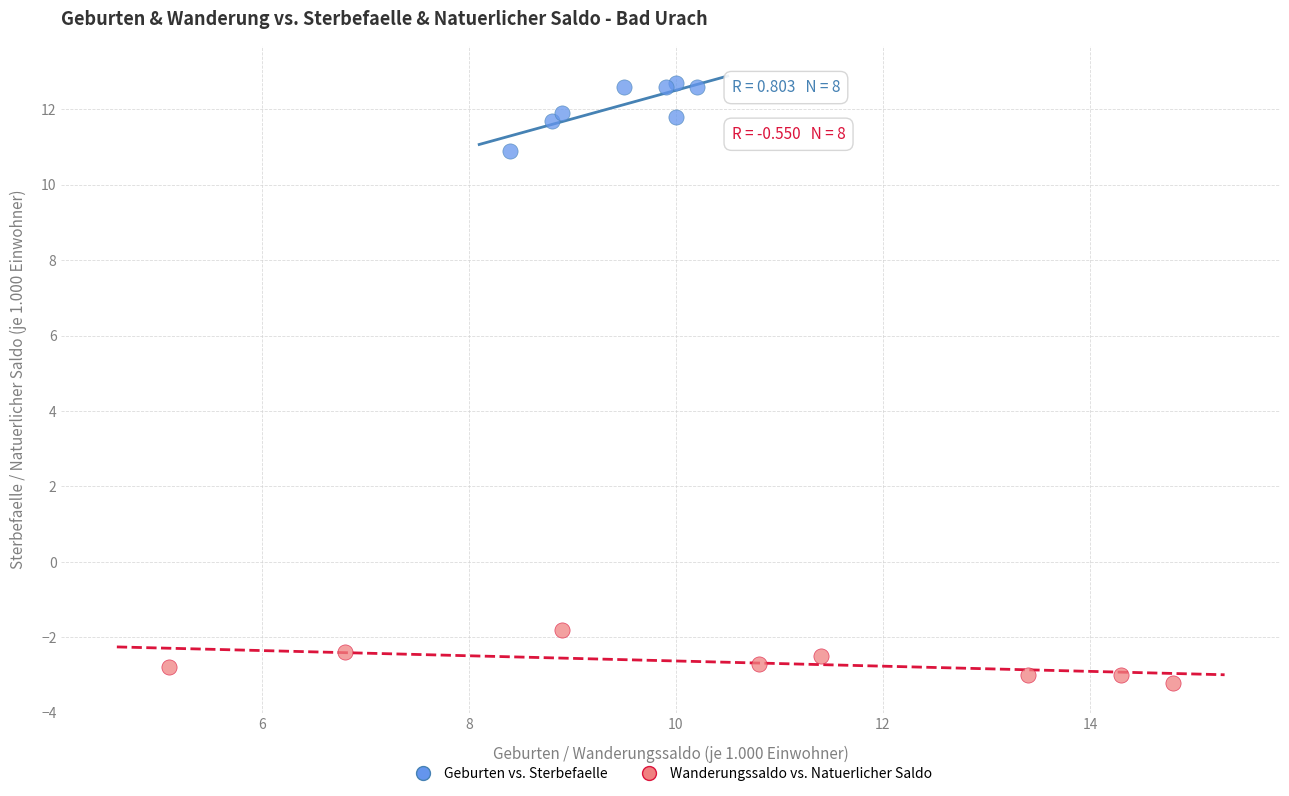

Which series reaches the maximum Y coordinate?

Geburten vs. Sterbefaelle